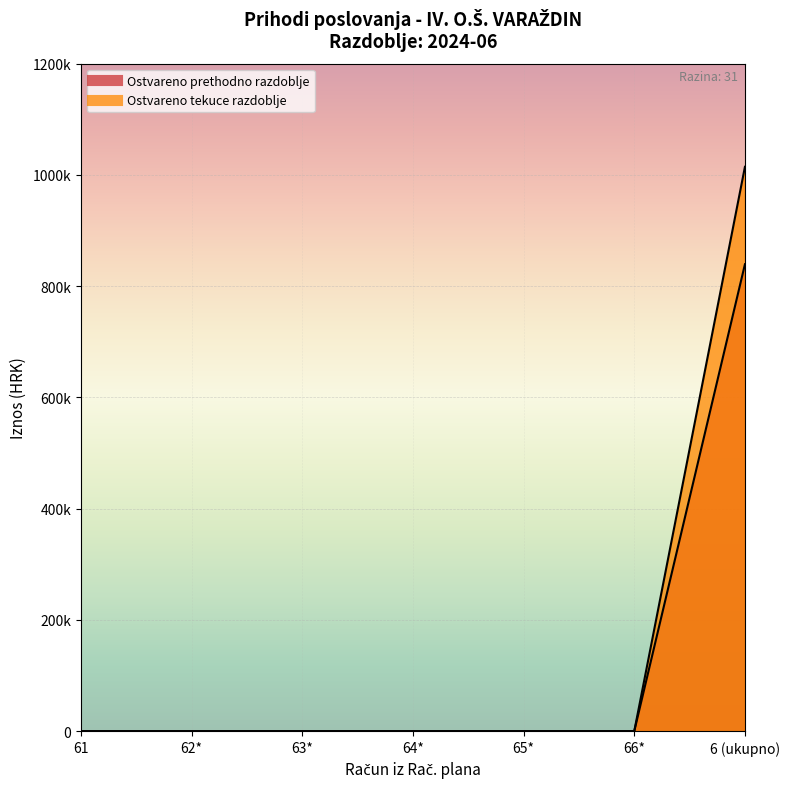

How many values in Ostvareno u izvještajnom razdoblju prethodne are above zero?

1